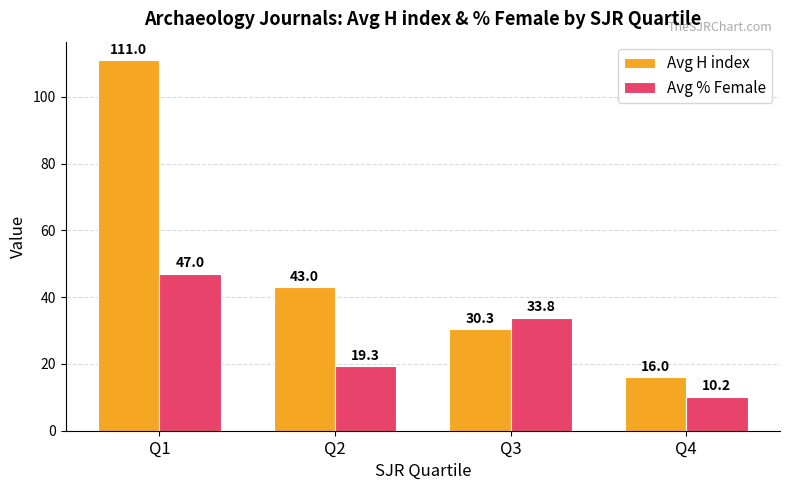

Which series changed the most between Q3 and Q4?

Avg % Female